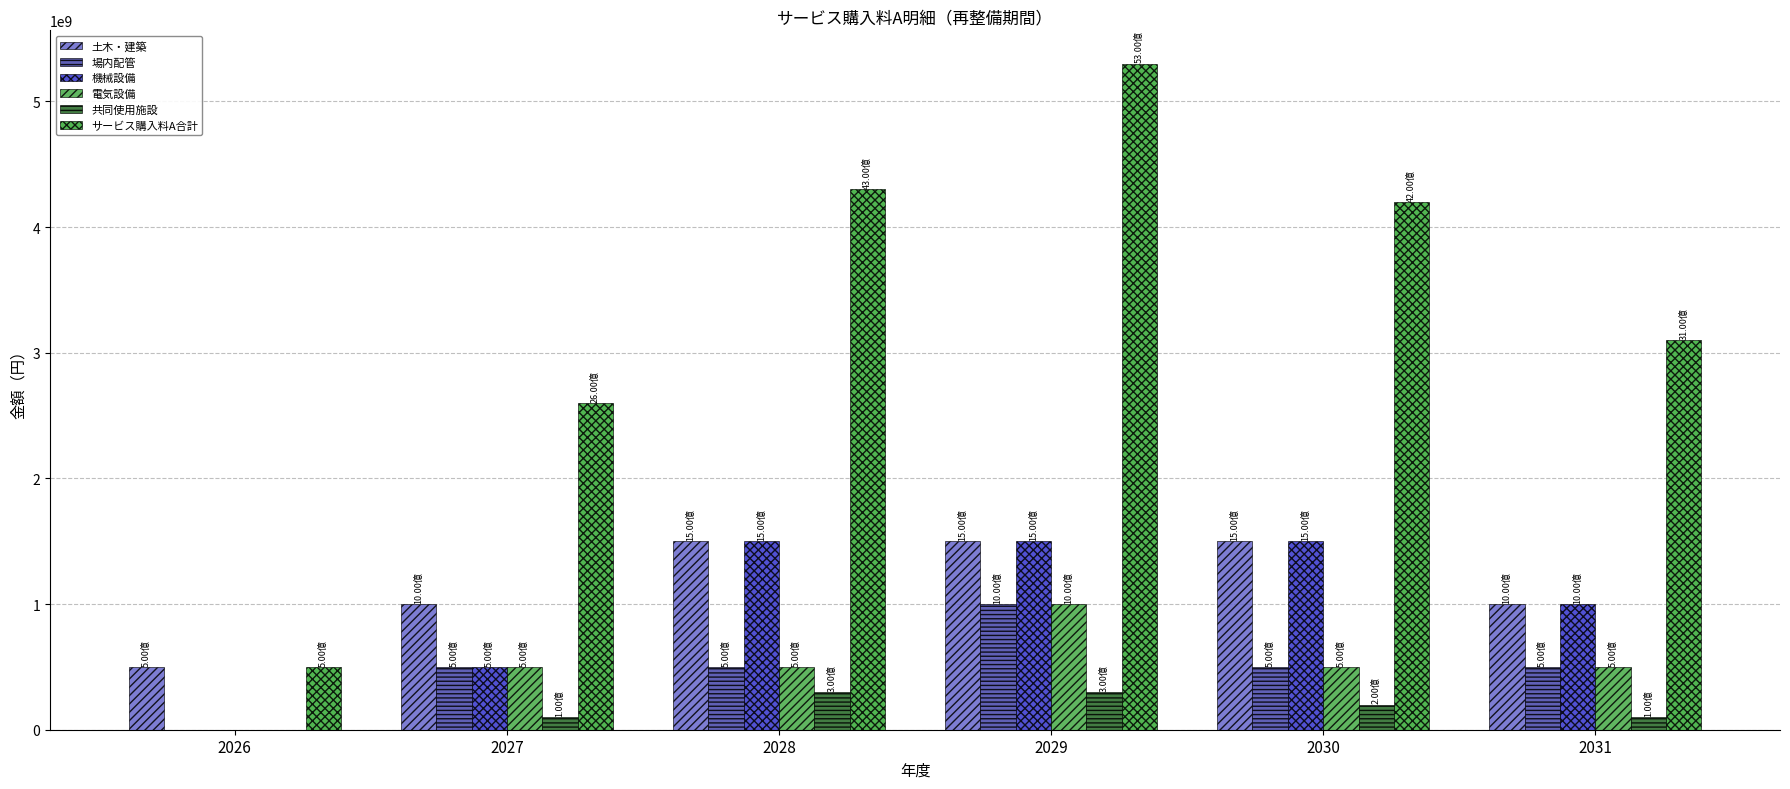

How many positive values does the 場内配管 series have?

5